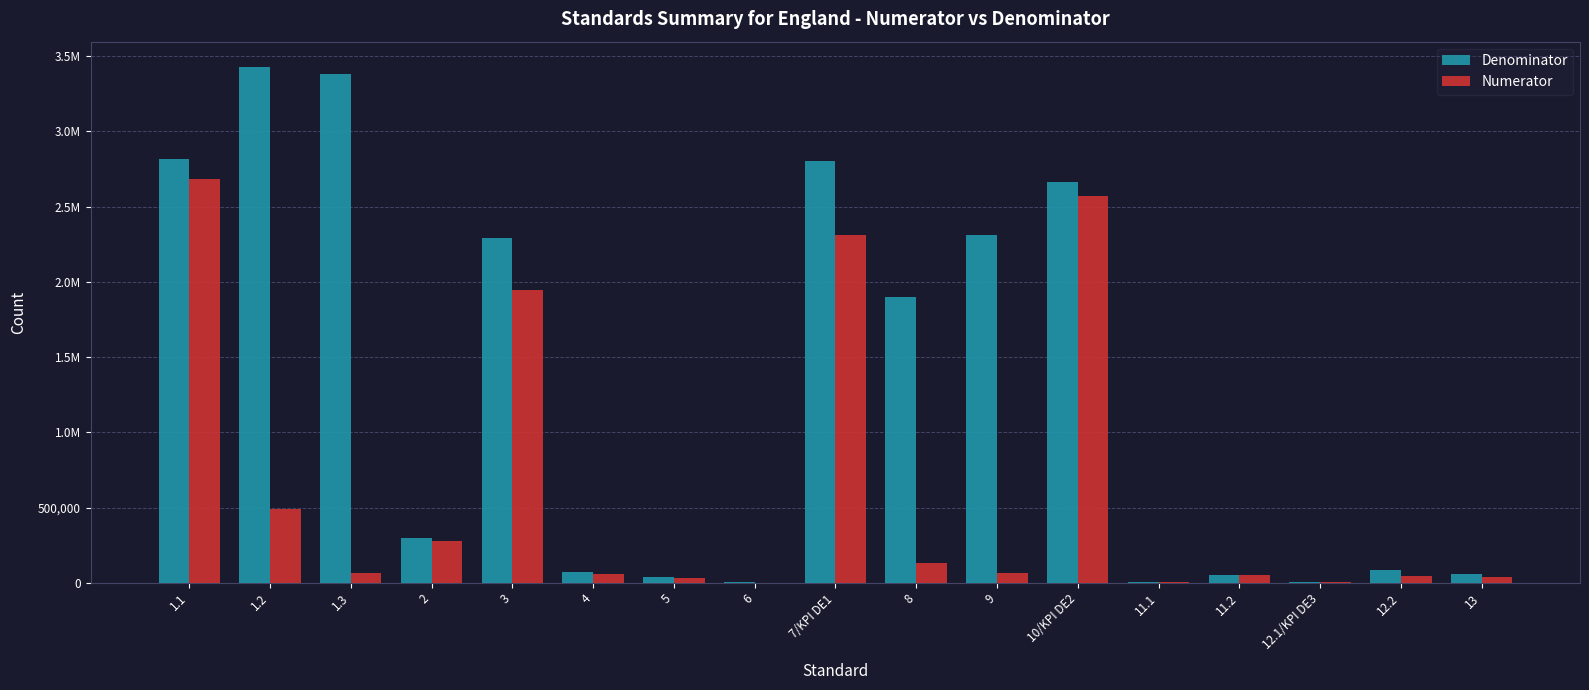

What are all the series names shown in the legend?

Denominator, Numerator